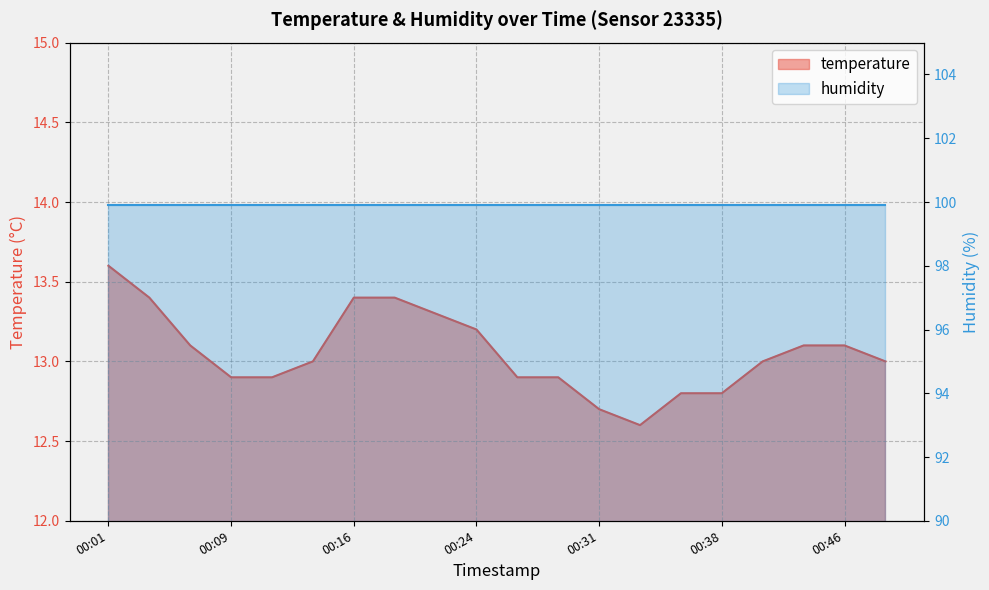

The value at 00:09 is 4.2. True or false?

False